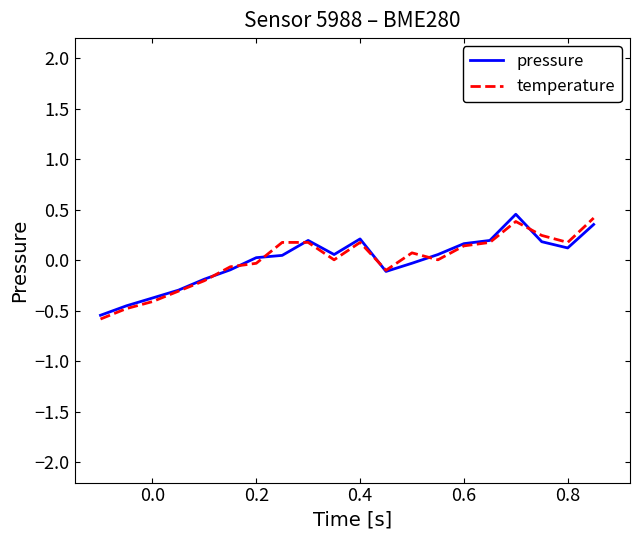

What is the minimum value shown in the chart?

-0.6